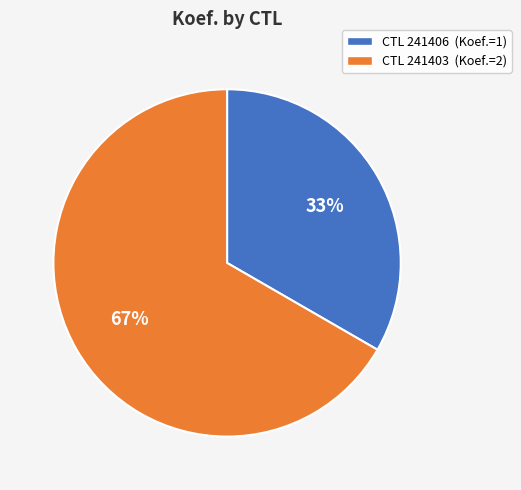

Which has a higher value, CTL 241406 (Koef.=1) or CTL 241403 (Koef.=2)?

CTL 241403 (Koef.=2)